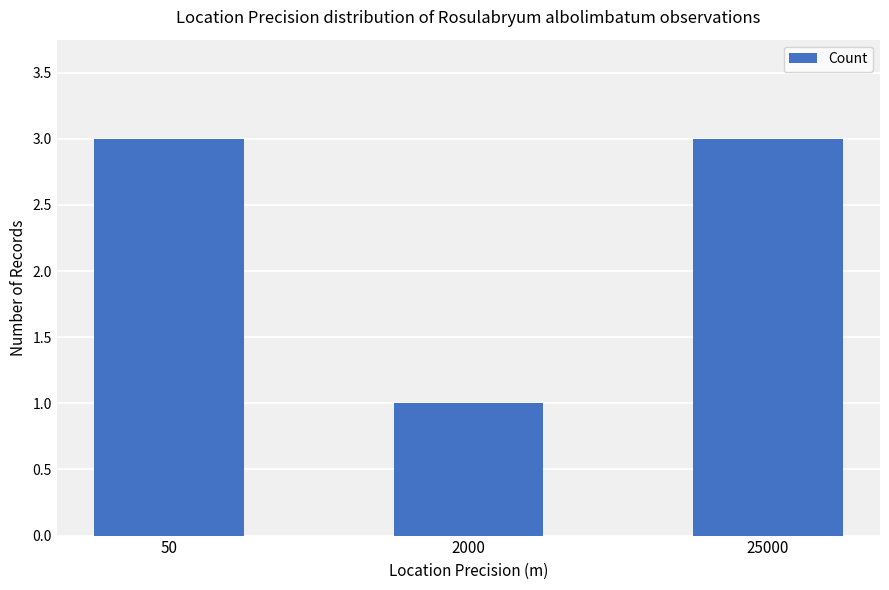

True or false: the data shows 1 at 25000.

False